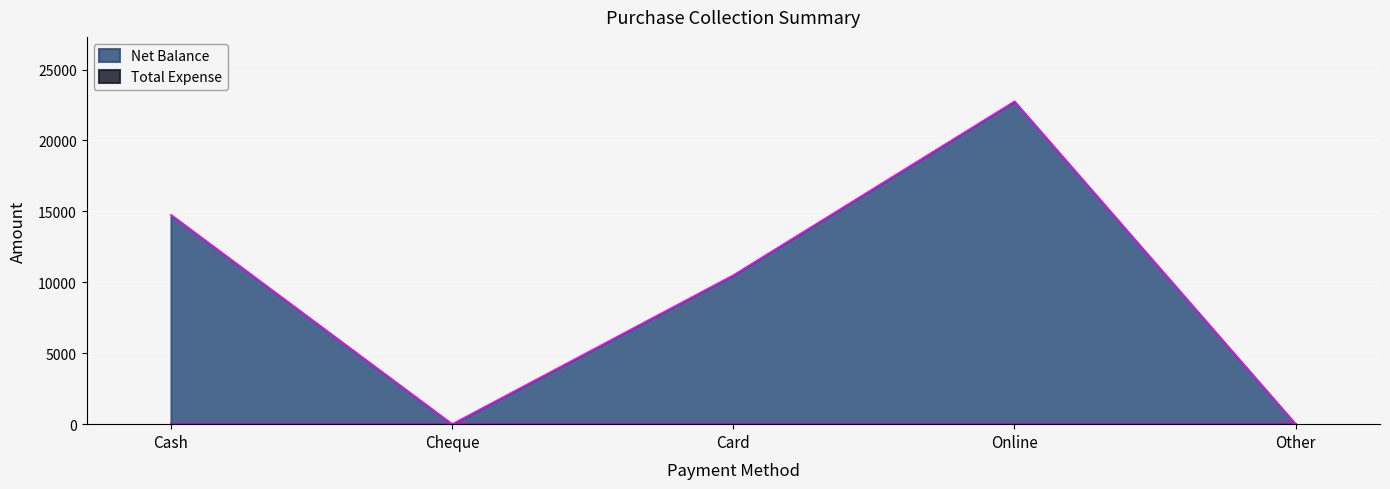

Rank the categories by value from lowest to highest.

Cheque, Other, Card, Cash, Online